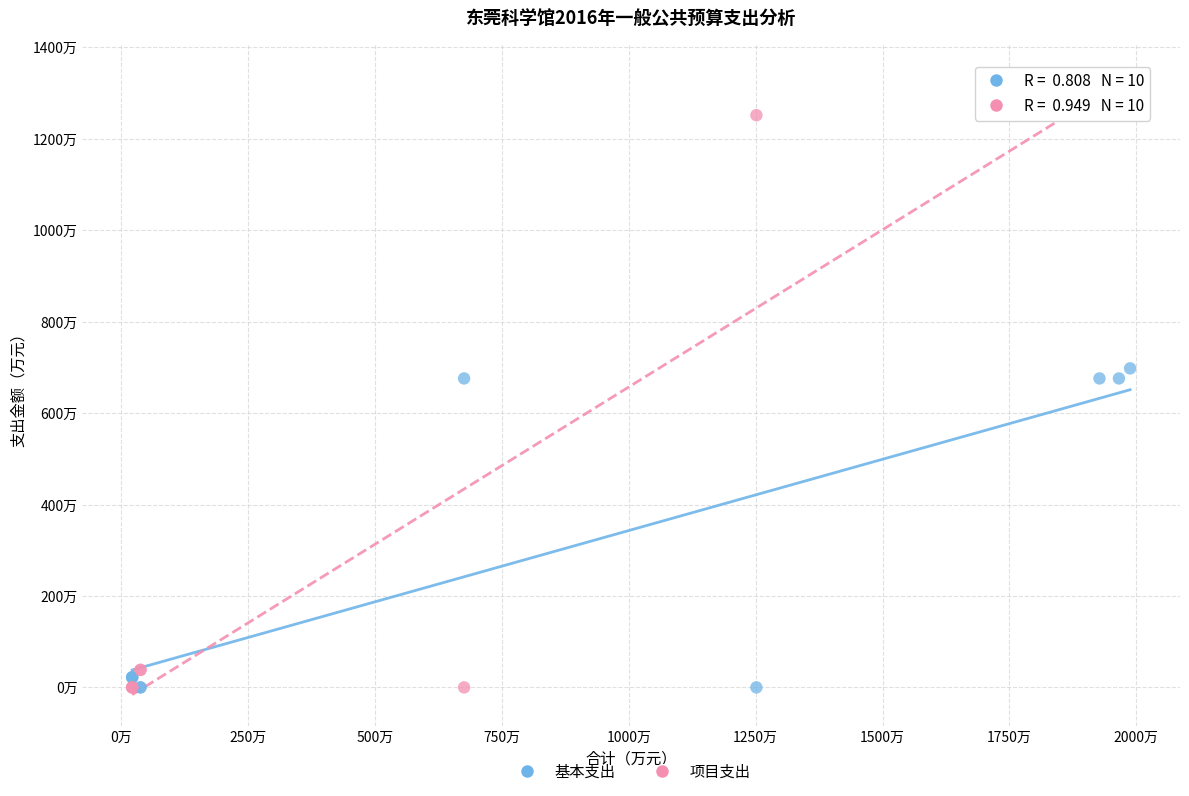

Which series contains the highest Y value?

项目支出